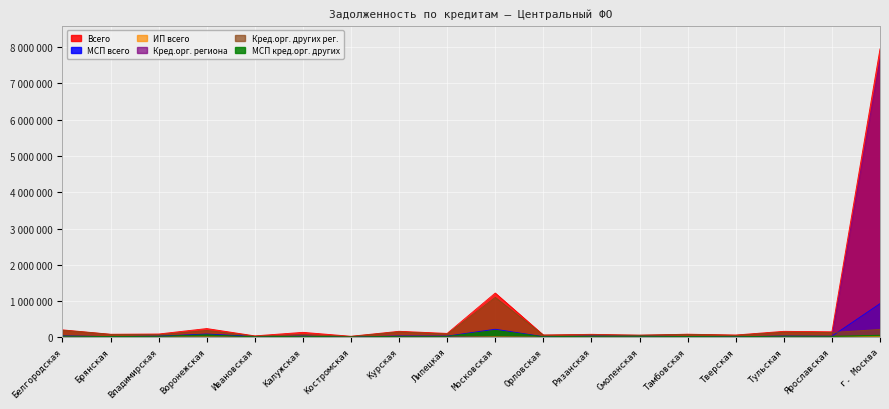

At which label is МСП всего closest to 470668?

Московская